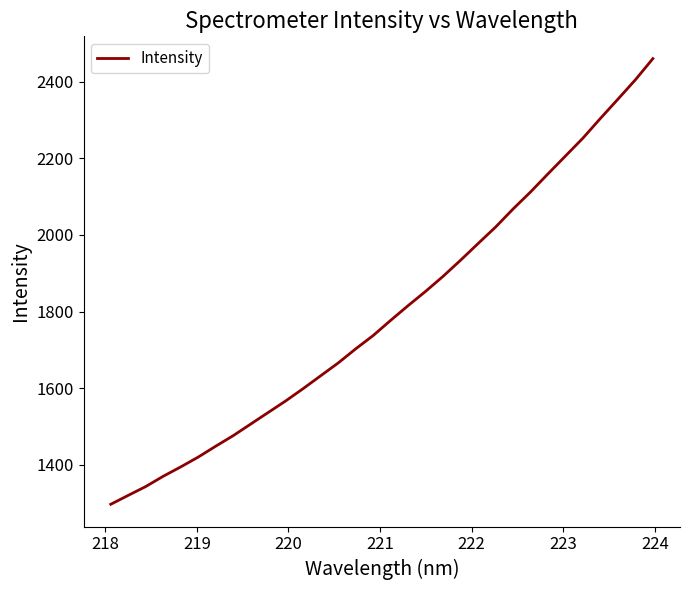

What is the difference between the maximum and minimum values?

1163.3